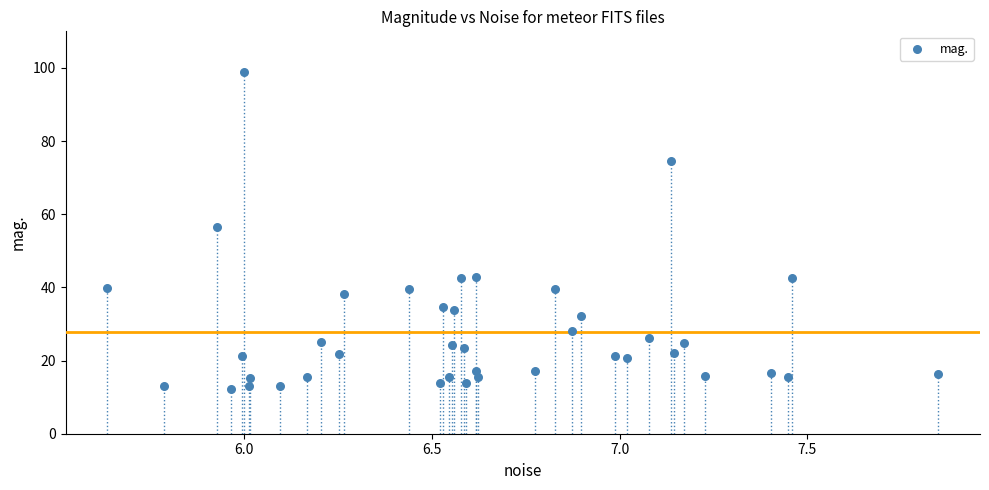

What is the range of Y values (max minus min)?

86.4